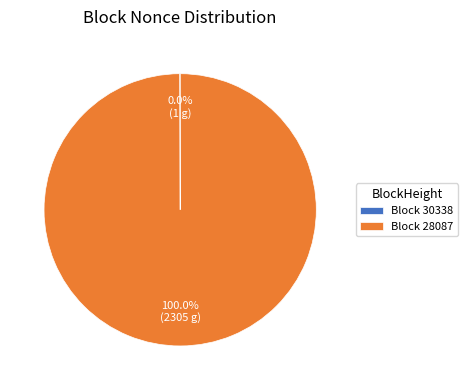

To the nearest percent, what is the average slice percentage?

50%